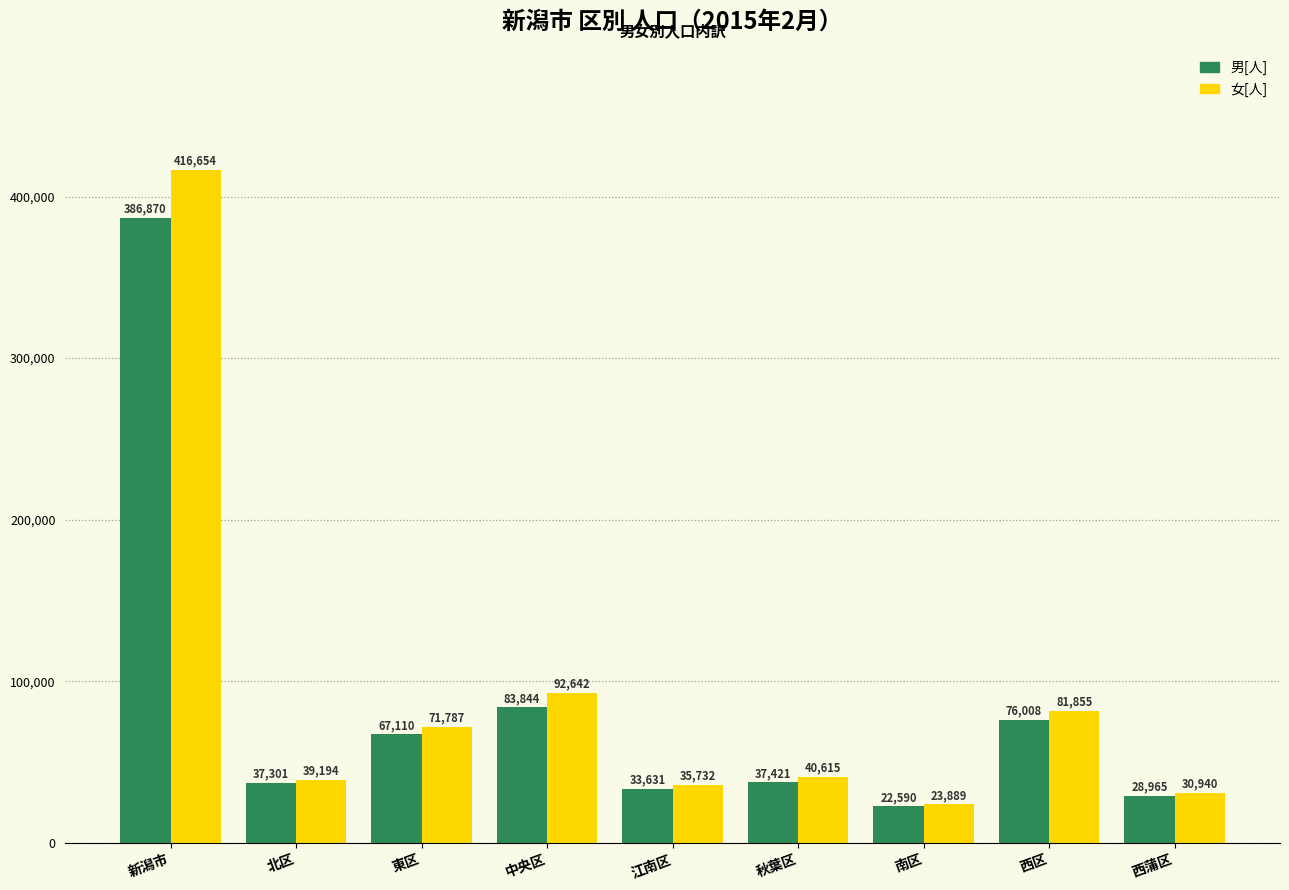

What is the label of the 4th bar from the left?

中央区